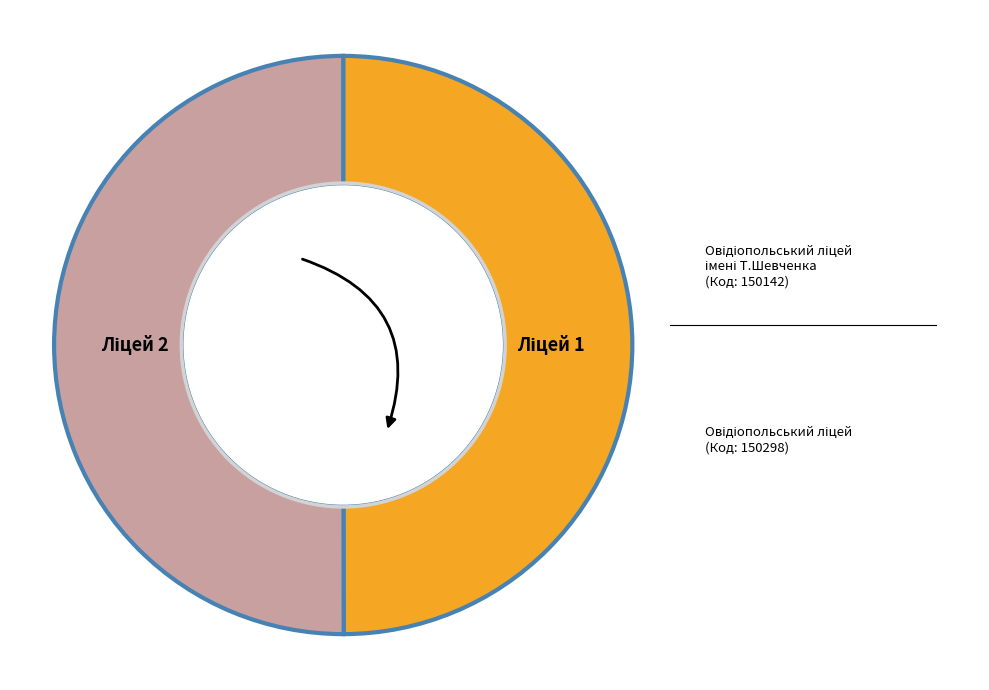

The Овідіопольський ліцей slice represents 36% of the pie. True or false?

False